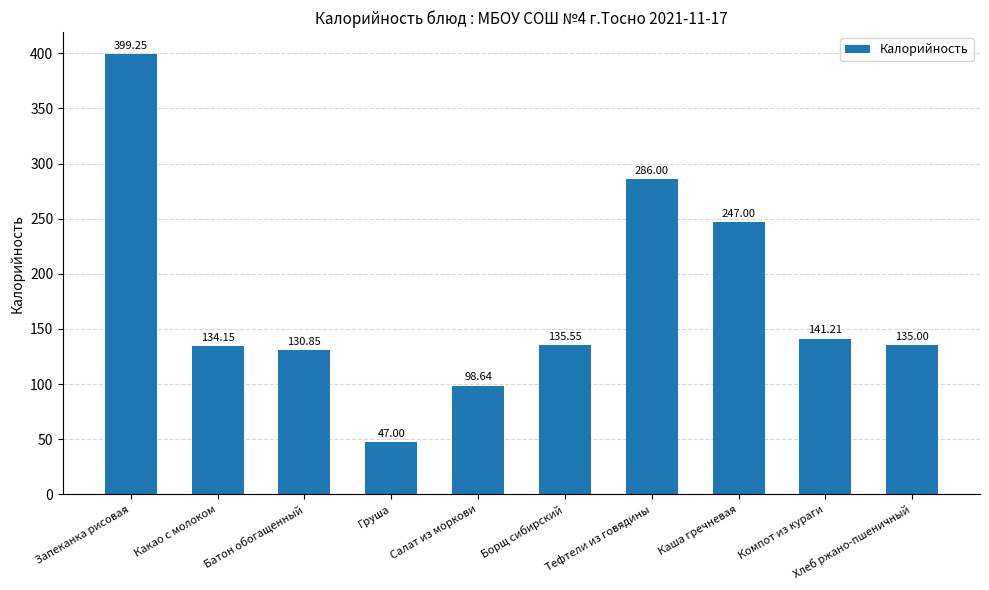

At which label is the value closest to 223?

Каша гречневая